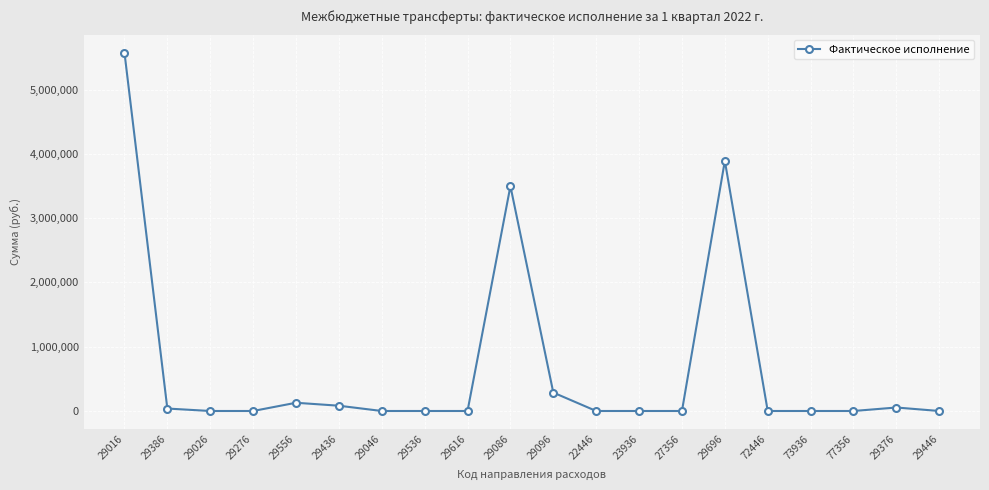

What position from the right is 29376?

2